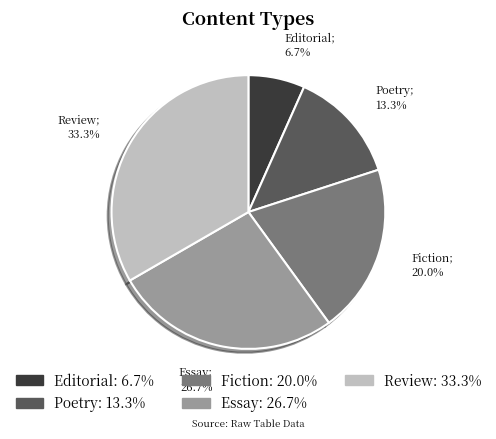

The Editorial slice represents 1% of the pie. True or false?

False